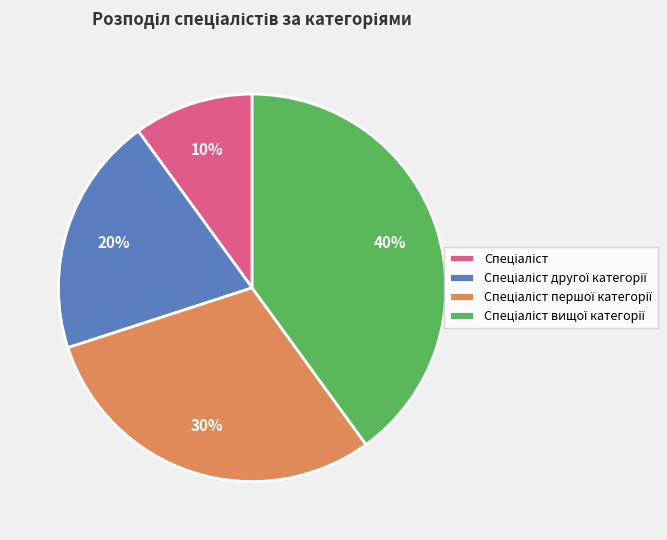

Is there a majority slice in this chart?

No